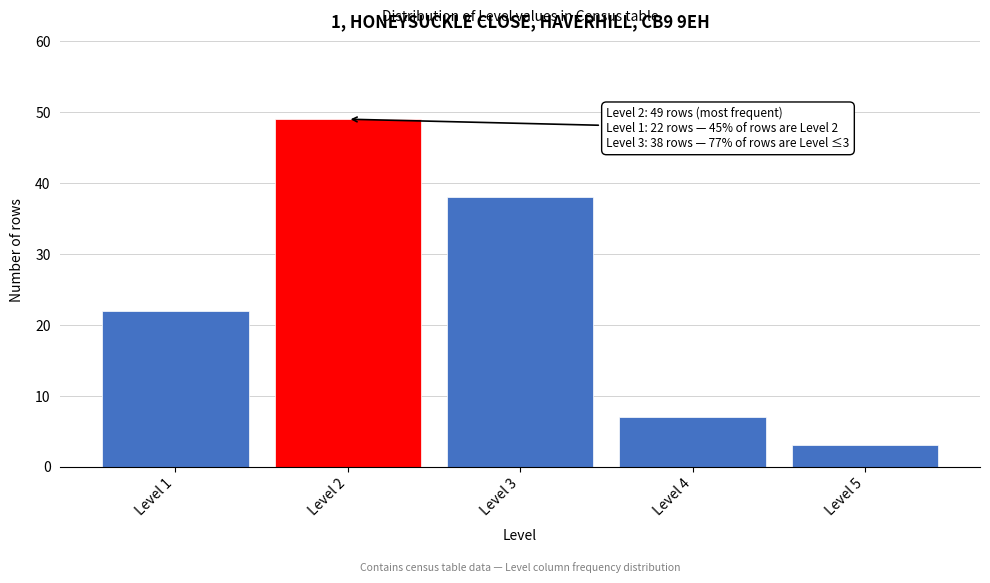

Reading left to right, what are all the values shown in this chart?

Level 1=22	Level 2=49	Level 3=38	Level 4=7	Level 5=3